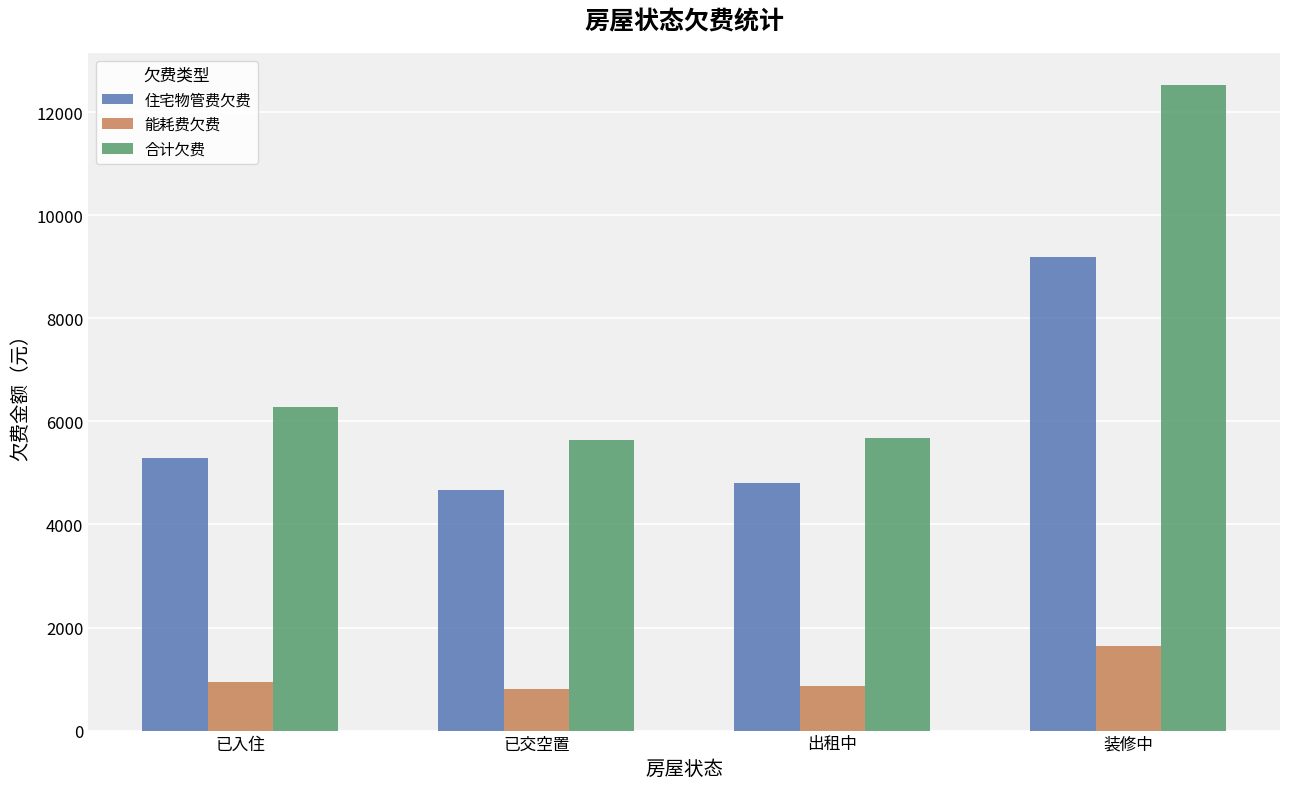

At which category does the chart reach its peak across all series?

装修中